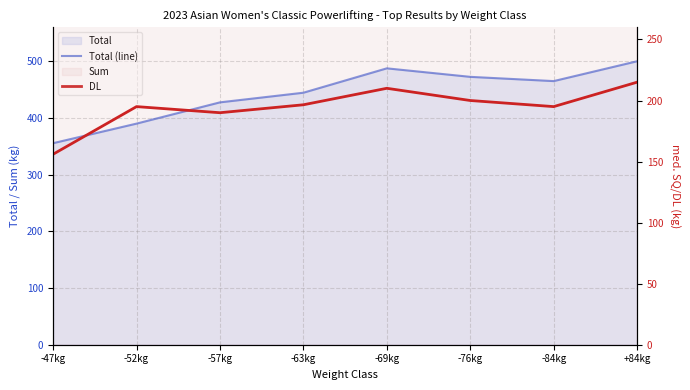

What is the minimum value for DL?

156.0